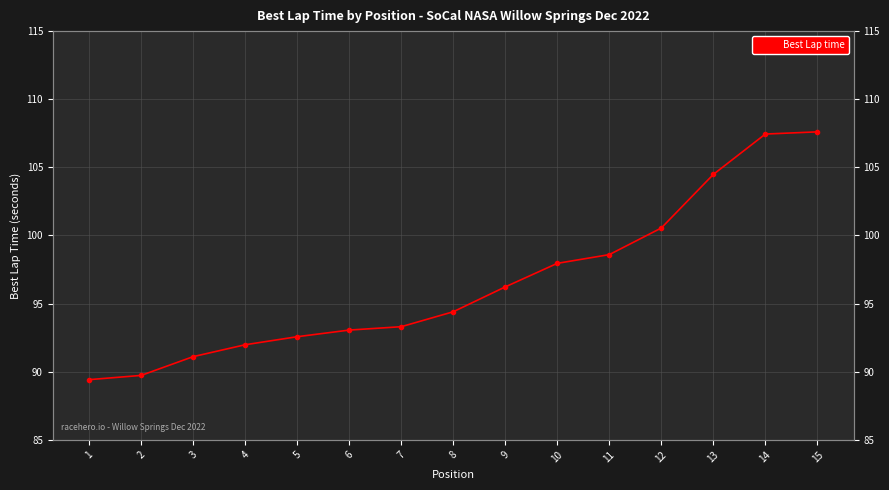

True or false: the data shows 131.3 at 9.

False